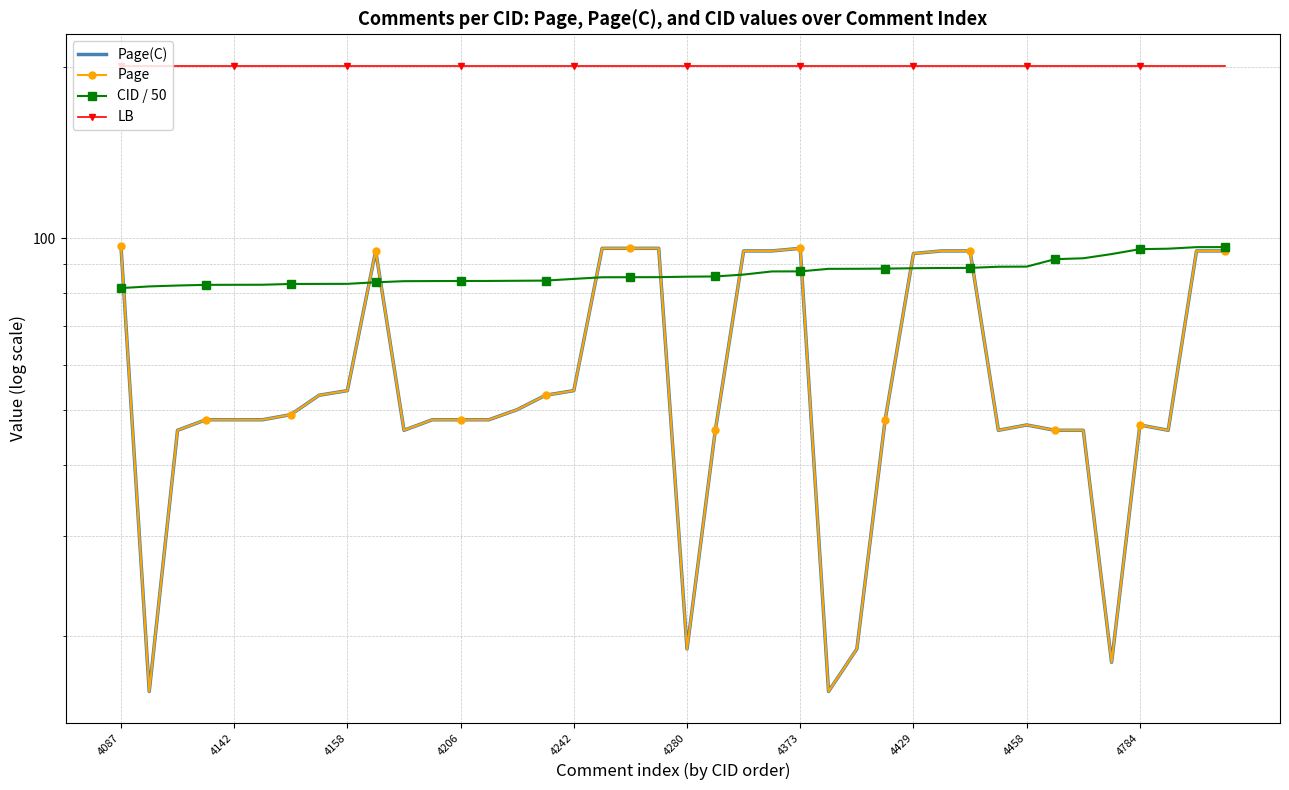

What is the difference between the CID / 50 values at 4206 and 4373?

3.3